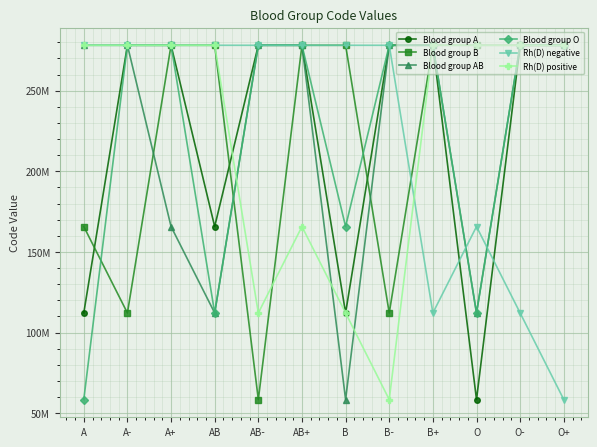

What is the sum of the Blood group B values at AB and B?

556297004